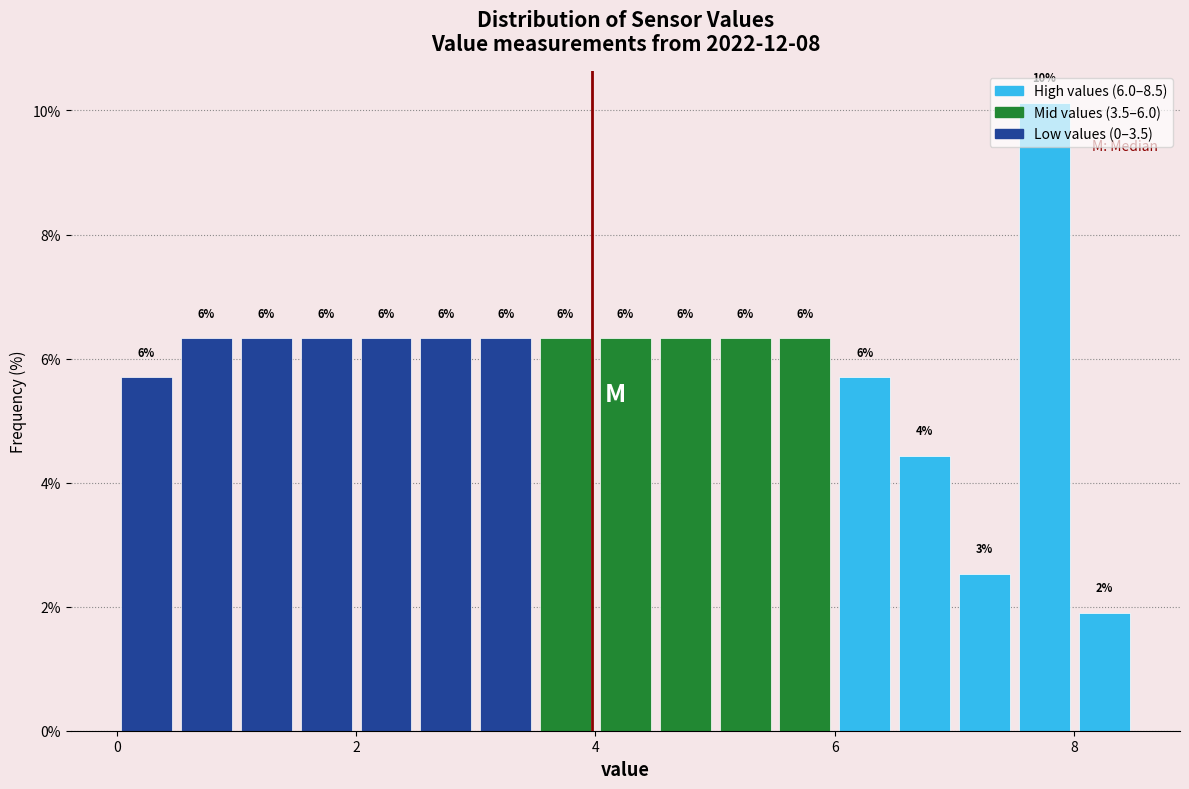

Read against the x-axis, roughly where is the centre of the tallest bar?

7.8